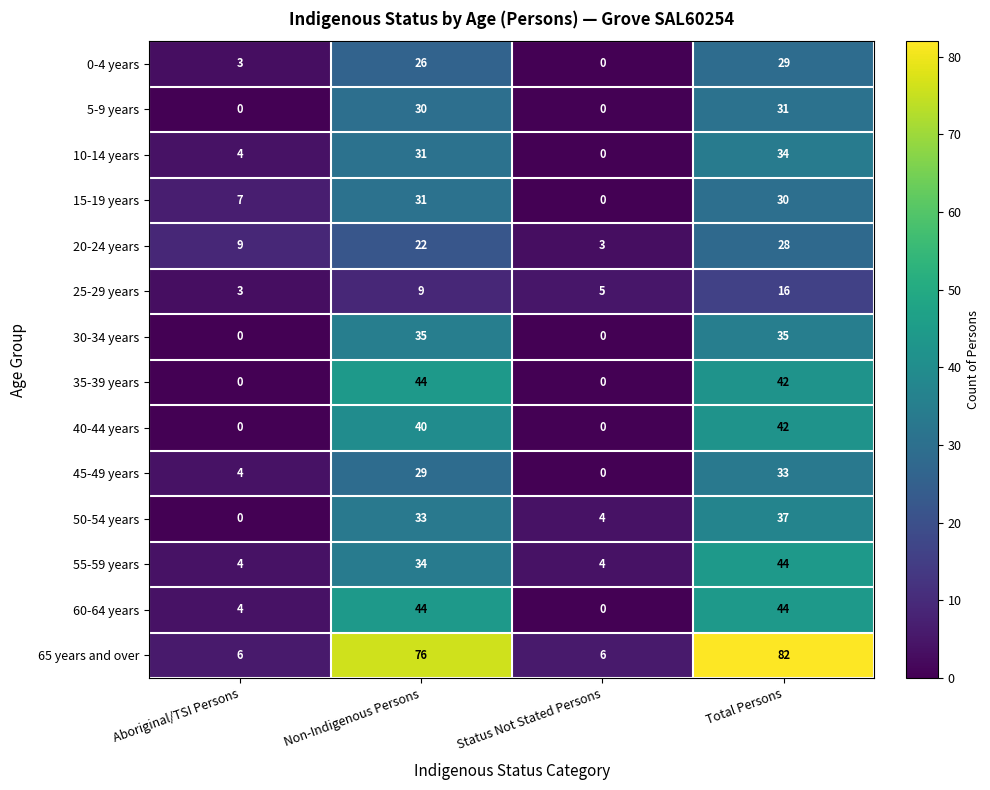

Count the number of data series in this chart.

14